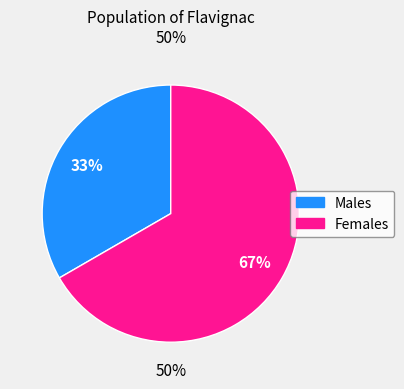

To the nearest percent, what portion does Жіноча represent?

67%